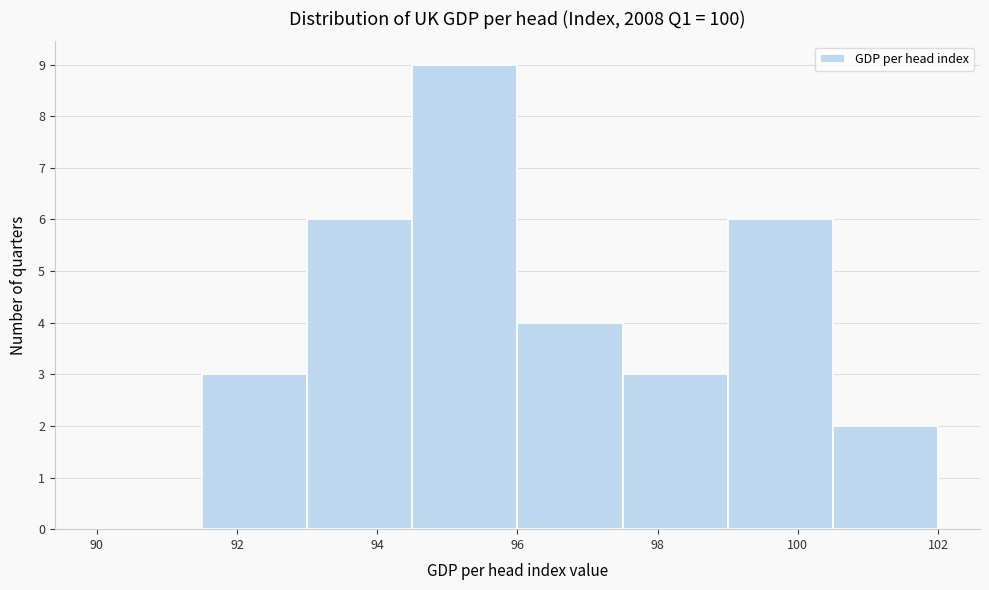

Reading left to right, list every bar in this chart as the range it spans on the x-axis followed by its height. Neither the bar edges nor the heights are printed on the chart, so give them approximately, as read against the axes.

90.0 to 91.5: 0
91.5 to 93.0: 3
93.0 to 94.5: 6
94.5 to 96.0: 9
96.0 to 97.5: 4
97.5 to 99.0: 3
99.0 to 100.5: 6
100.5 to 102.0: 2